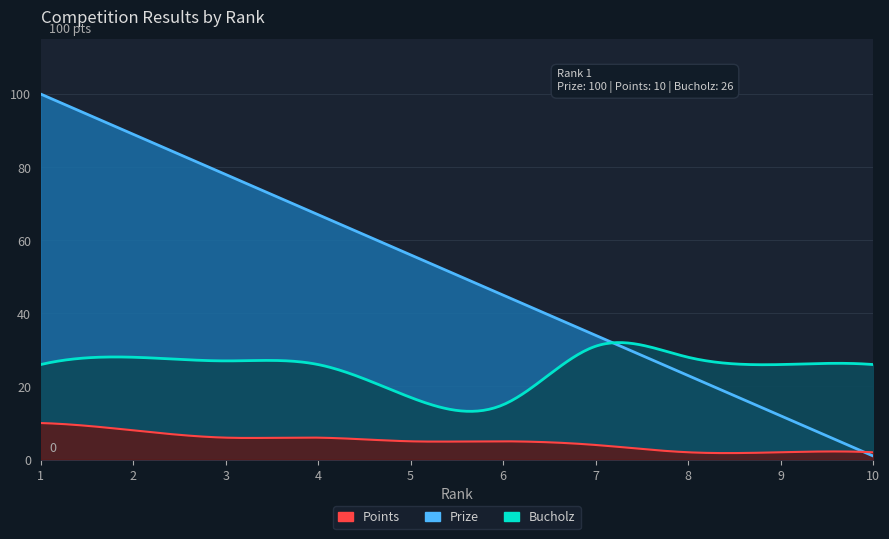

Which series changed the most between 4 and 8?

Prize